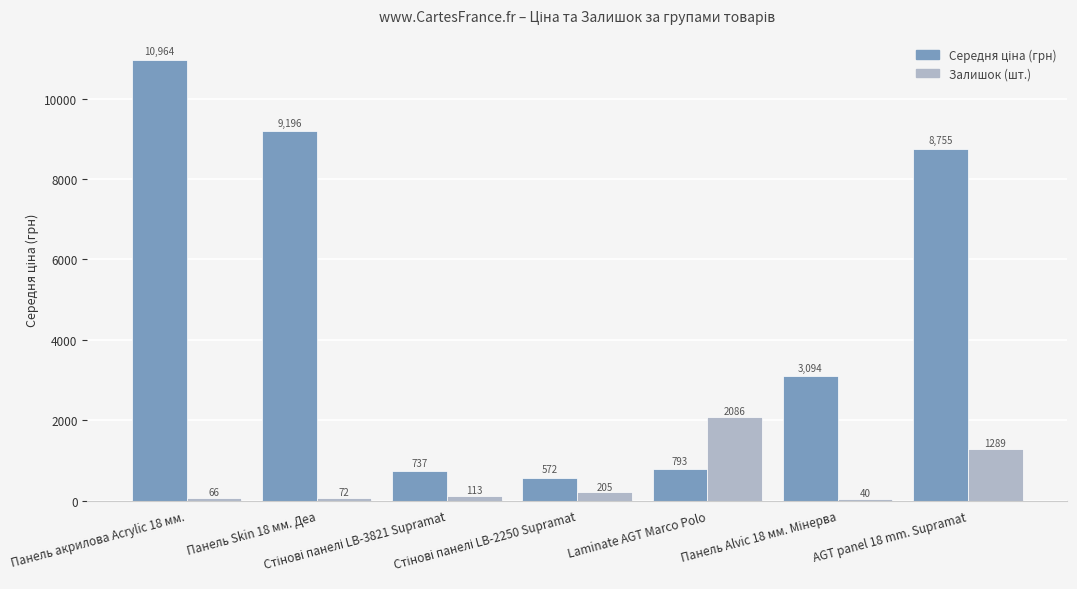

What position from the left is Панель Skin 18 мм. Деа?

2